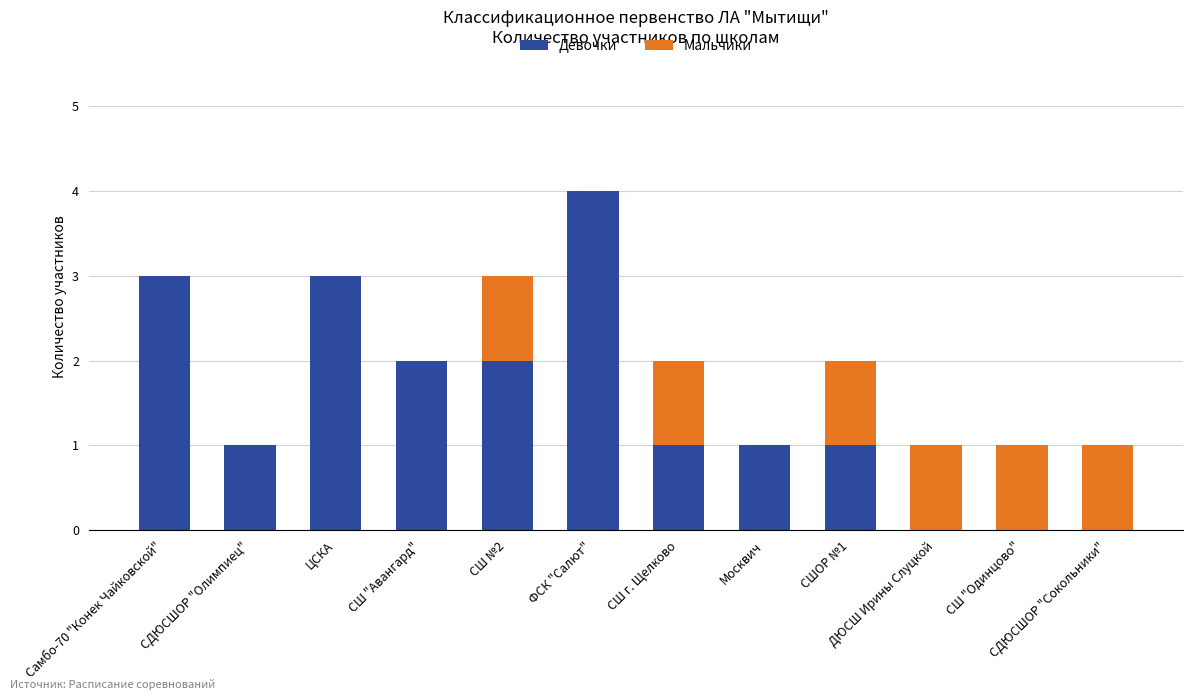

Are the bars grouped side by side (vs. stacked)?

No